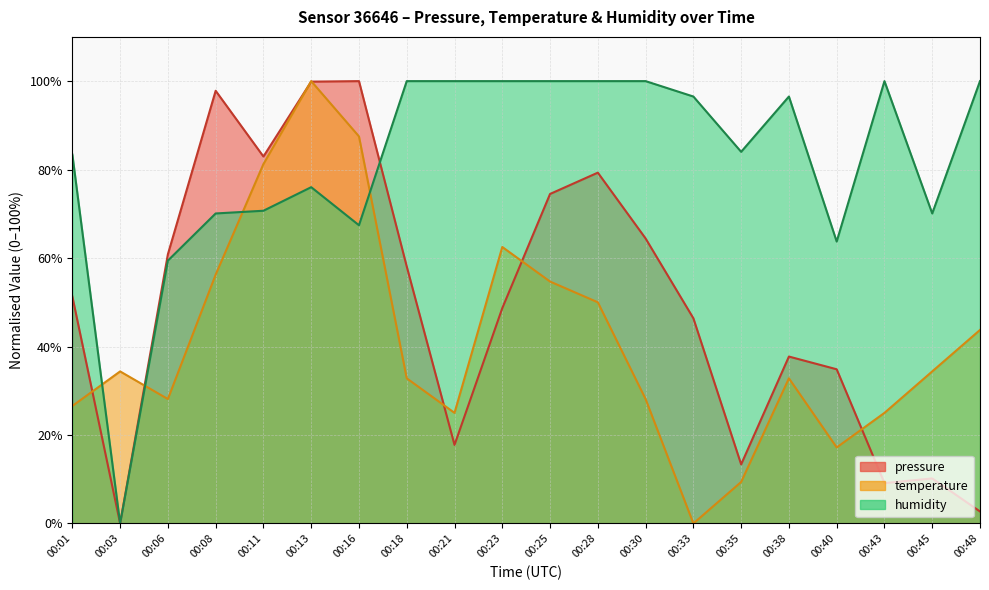

At which label does humidity first exceed 96?

00:18